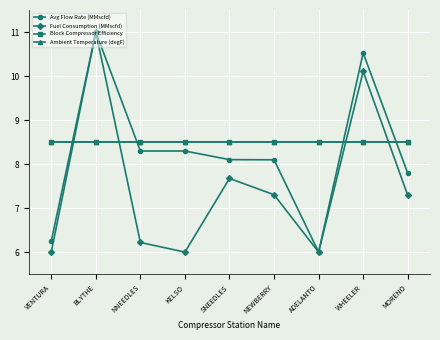

At NEWBERRY, list the series in order from smallest to largest.

Fuel Consumption (MMscfd), Avg Flow Rate (MMscfd), Block Compressor Efficiency, Ambient Temperature (degF)